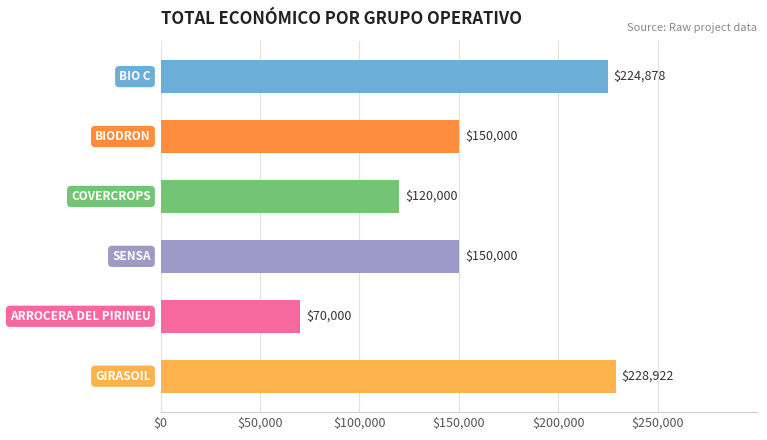

What is the value of the 3rd bar from the top?

120000